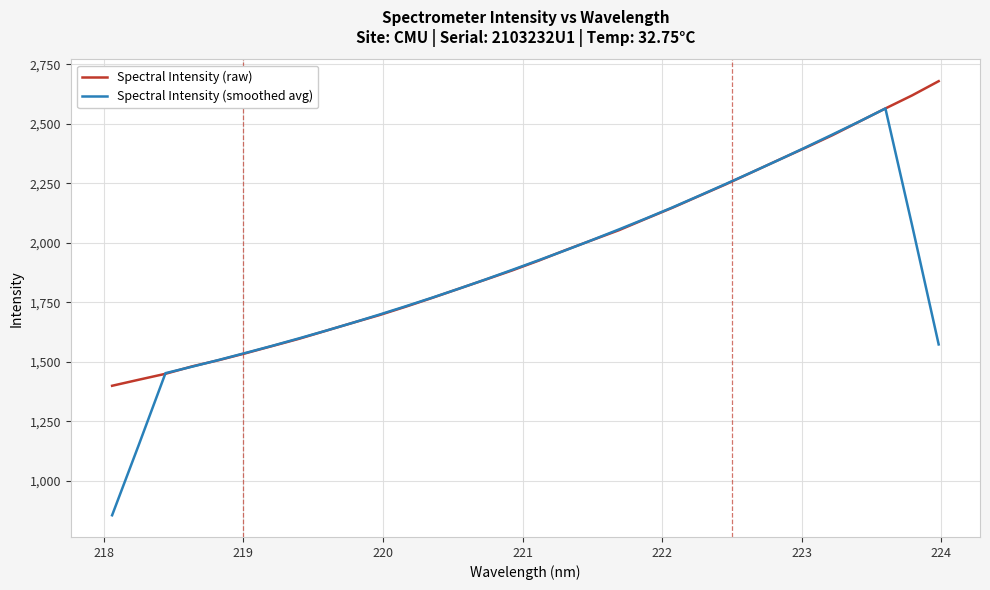

What is the minimum value for Spectral Intensity (smoothed avg)?

854.5